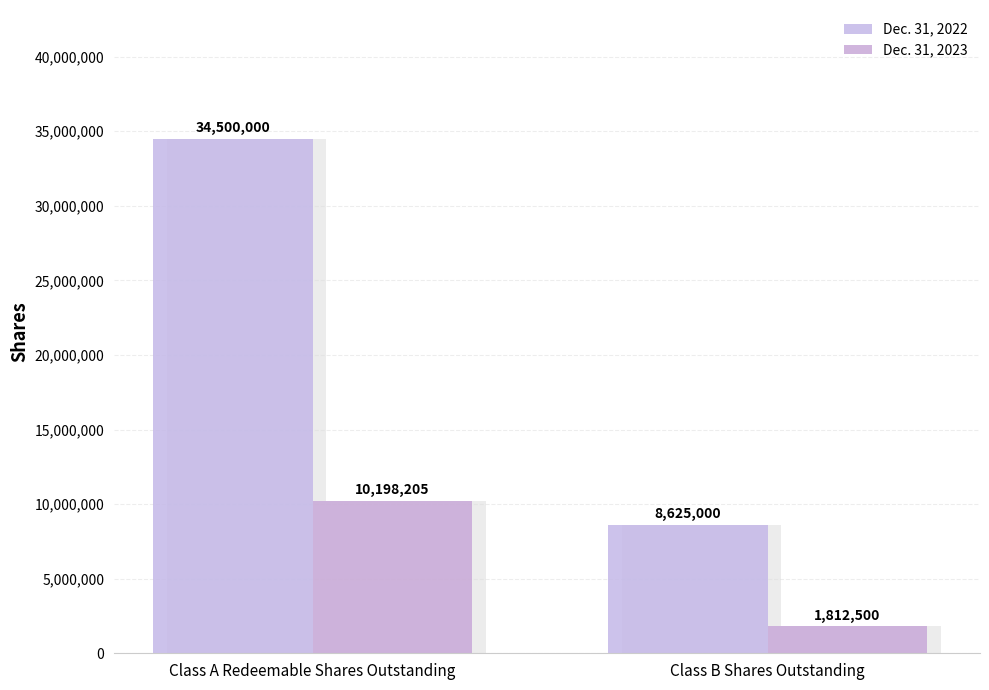

List the labels in order of Dec. 31, 2023 value, largest first.

Class A Redeemable Shares Outstanding, Class B Shares Outstanding